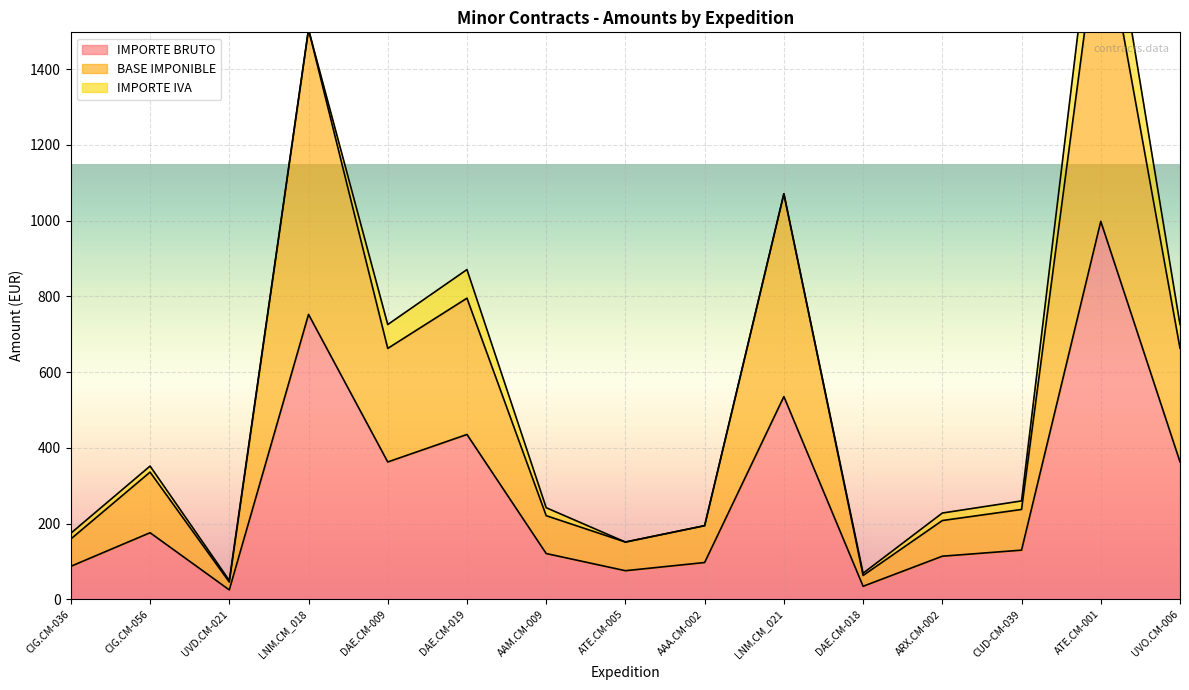

What is the label of the 2nd point from the left?

CIG.CM-056